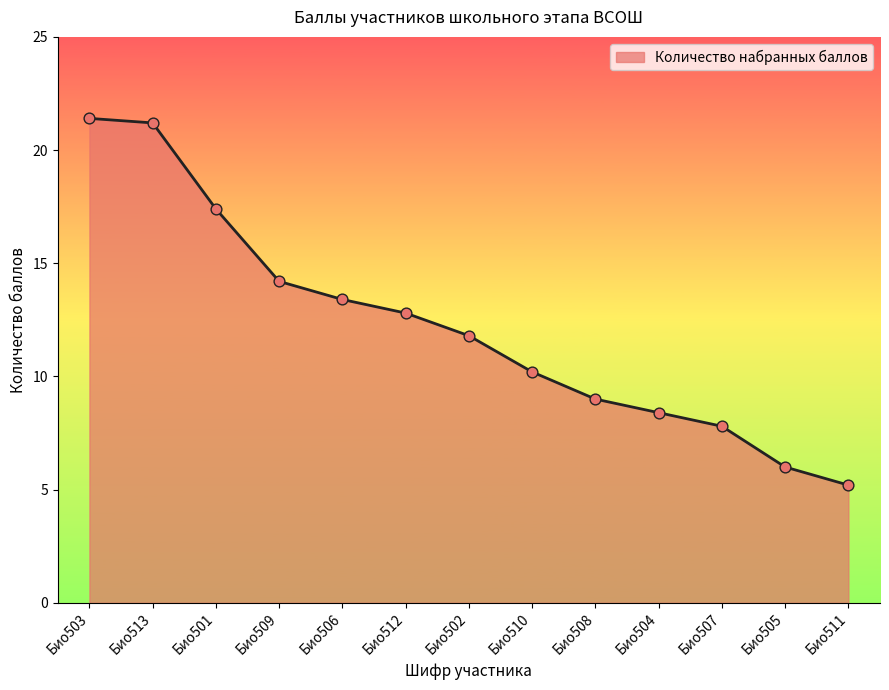

Which has a higher value, Био510 or Био501?

Био501